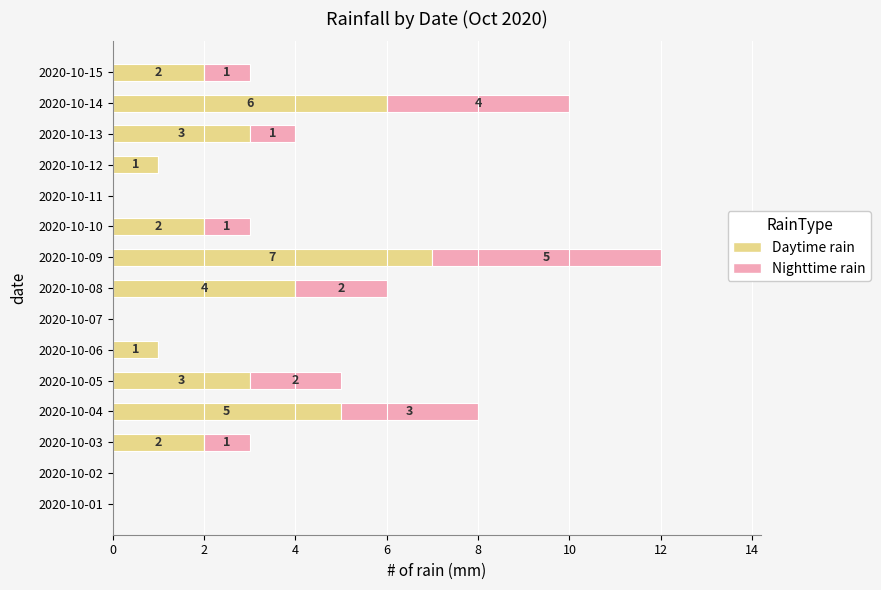

At which category is the sum across all series the highest?

2020-10-09